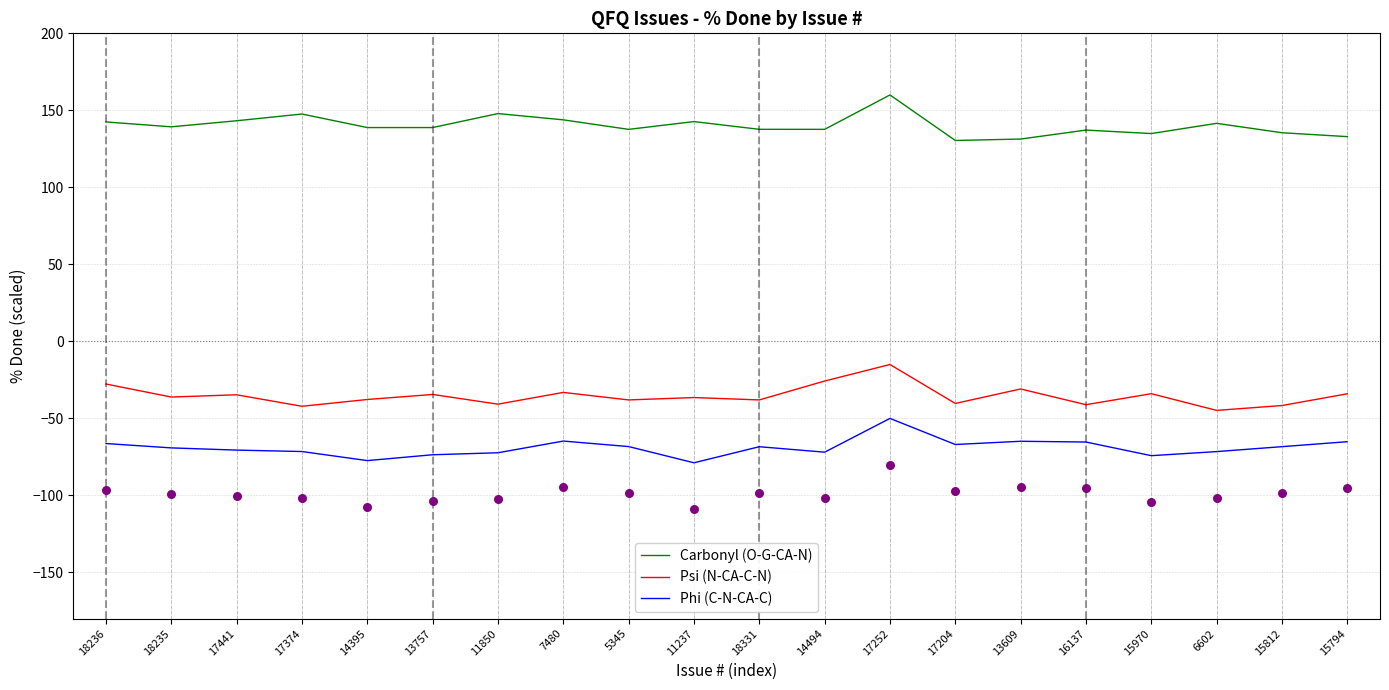

Which series reaches the minimum Y coordinate?

Phi (C-N-CA-C)